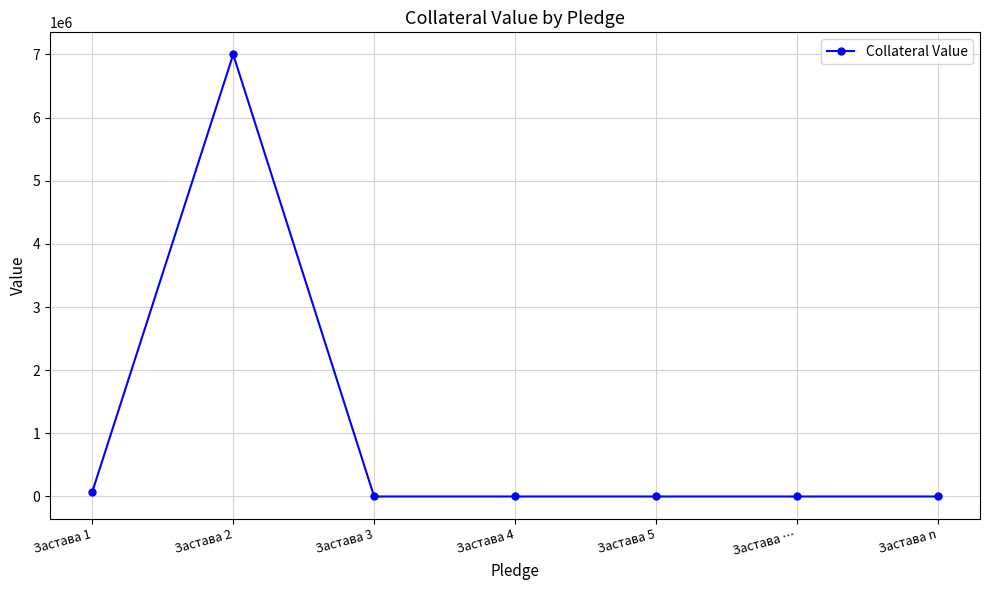

Reading left to right, extract all data points from this chart.

Застава 1=75000	Застава 2=7000000	Застава 3=0	Застава 4=0	Застава 5=0	Застава …=0	Застава n=0